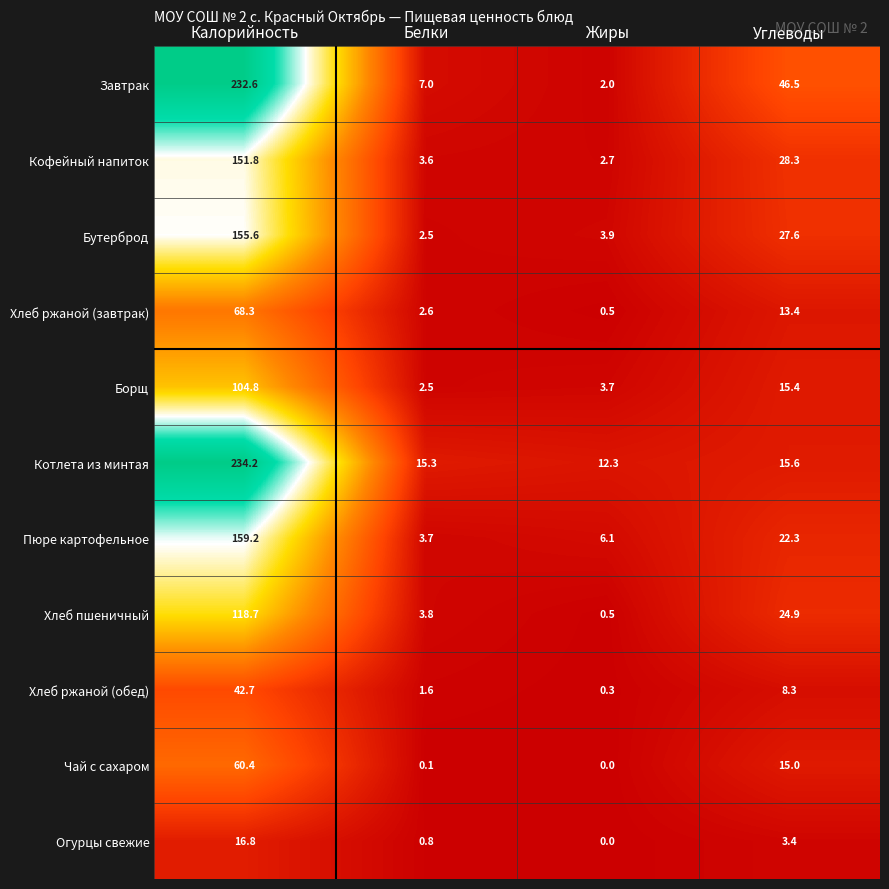

Which series has the largest range (max minus min)?

Завтрак